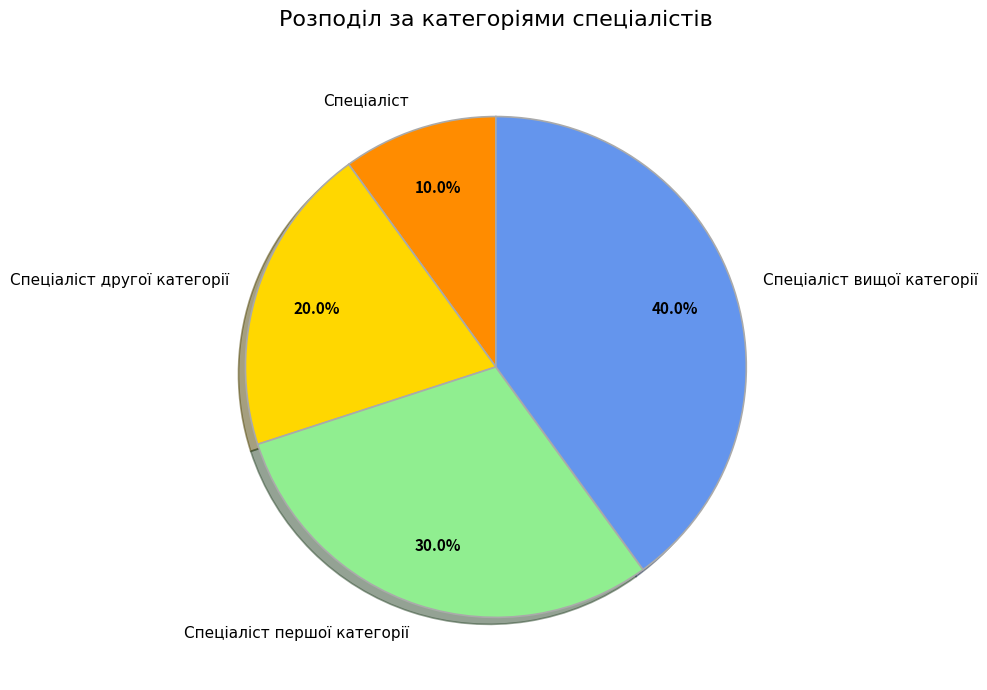

Rank the categories by value from highest to lowest.

Спеціаліст вищої категорії, Спеціаліст першої категорії, Спеціаліст другої категорії, Спеціаліст